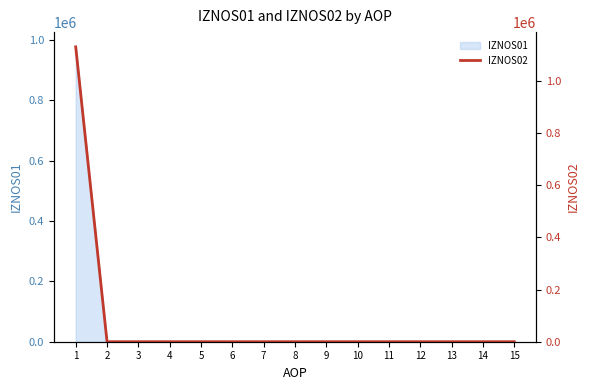

The chart shows a value of 0.0 at 12. True or false?

True